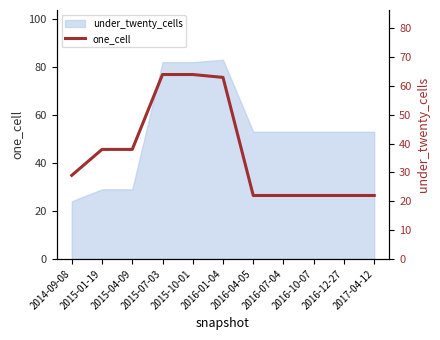

How many lines are shown in the chart?

1